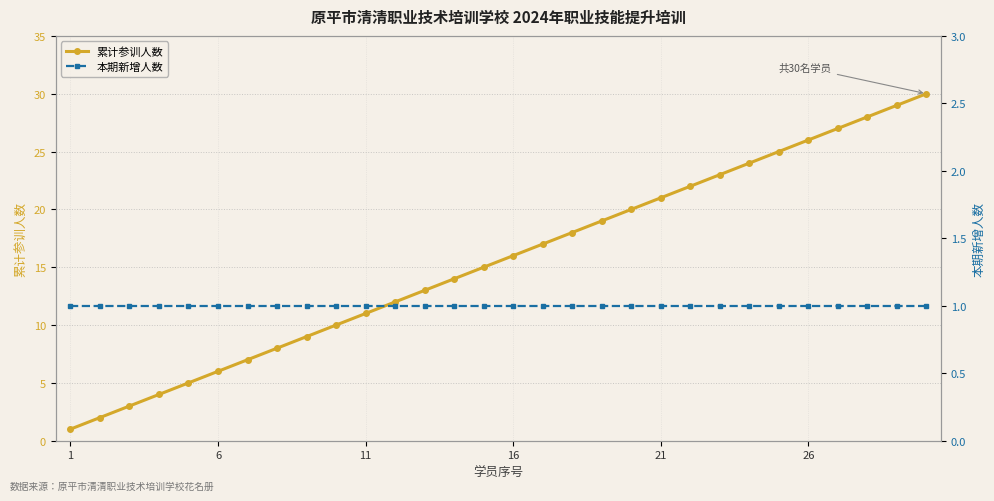

What is the maximum value shown in the chart?

30